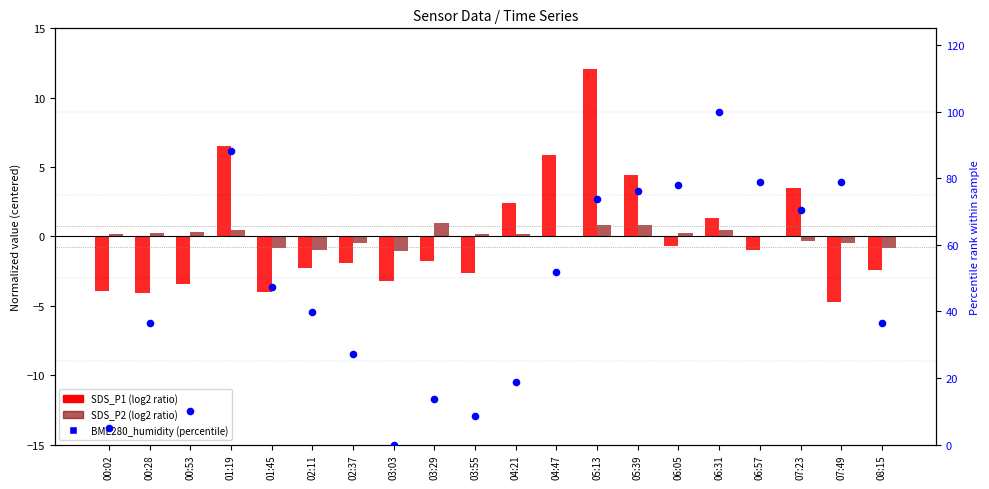

Which series contains the lowest Y value?

SDS_P1 (log2 ratio)